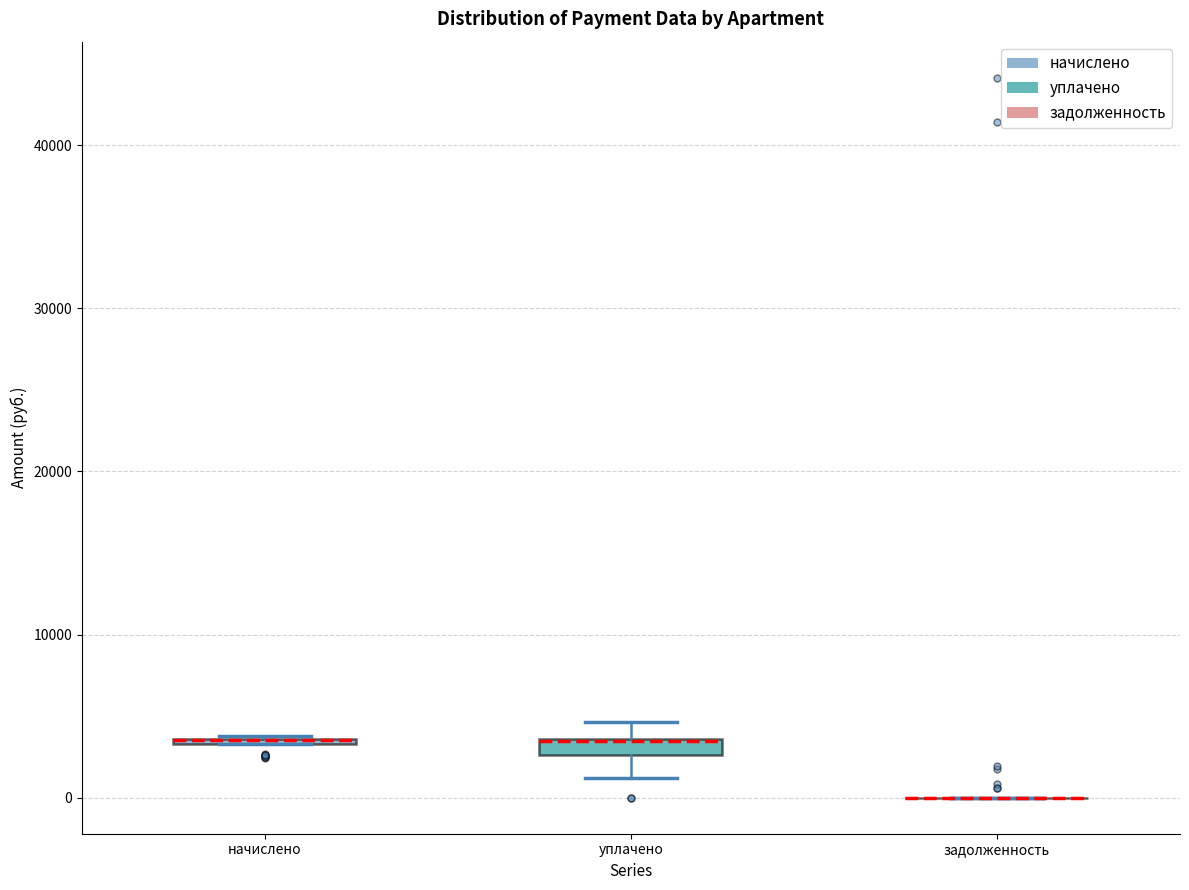

Where is the lower edge of the box for начислено on the y-axis? The values are not printed on the chart, so give them approximately, as read against the axis.

3000